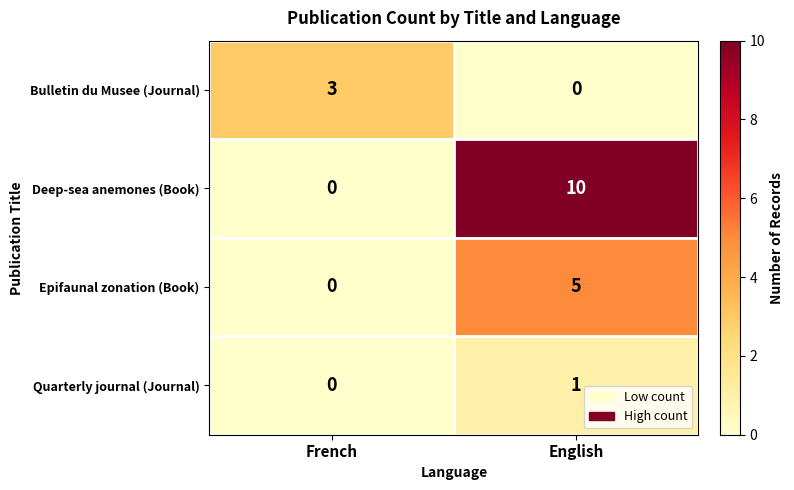

Count the number of data series in this chart.

4